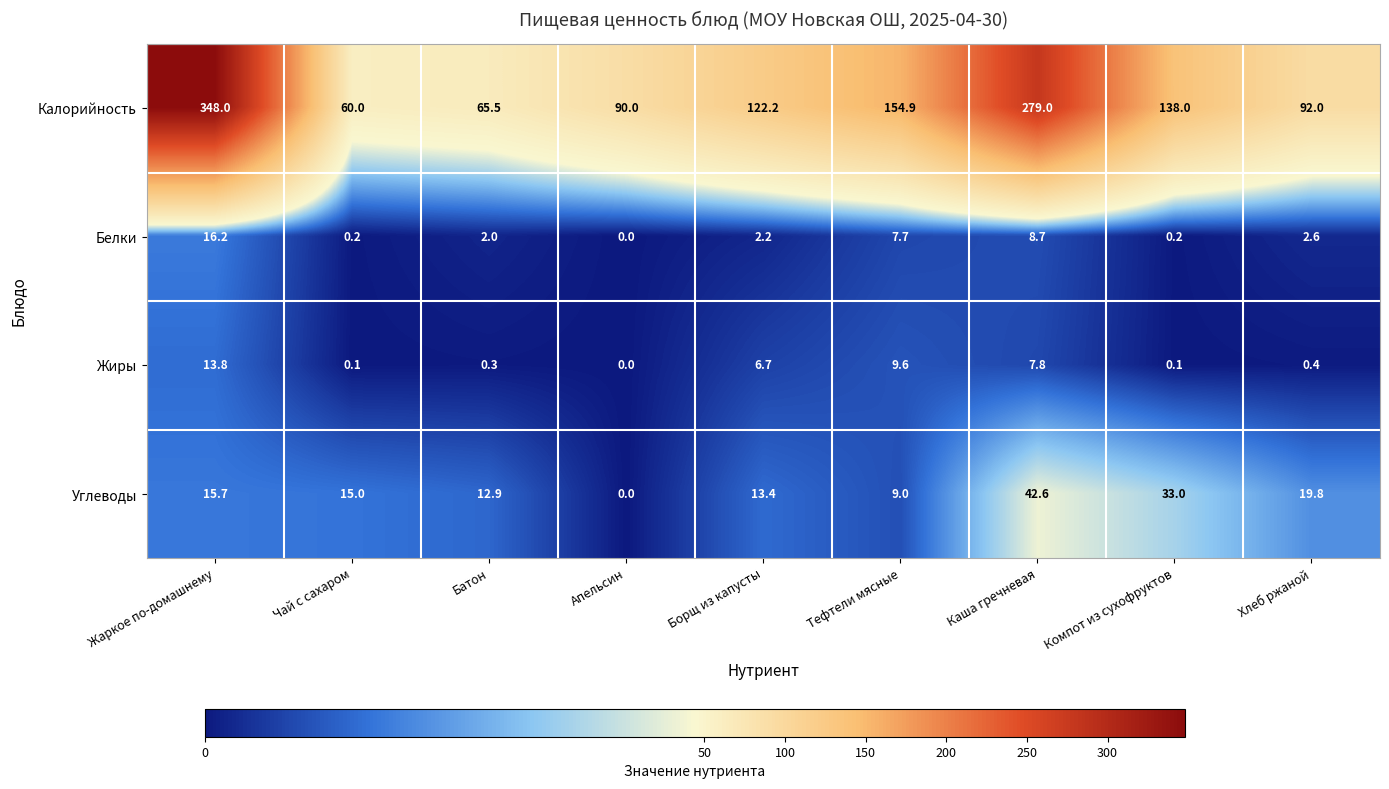

What value does the Жиры series have at Борщ из капусты?

6.7